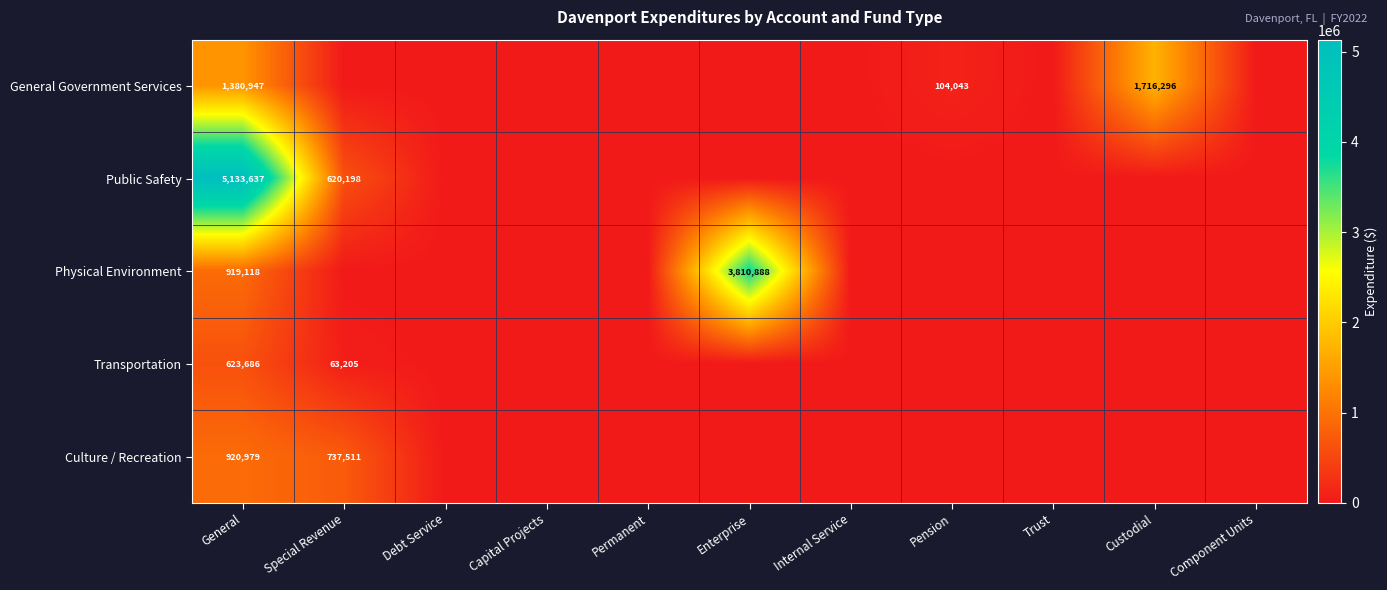

What is the difference between the highest and lowest values at General?

4509951